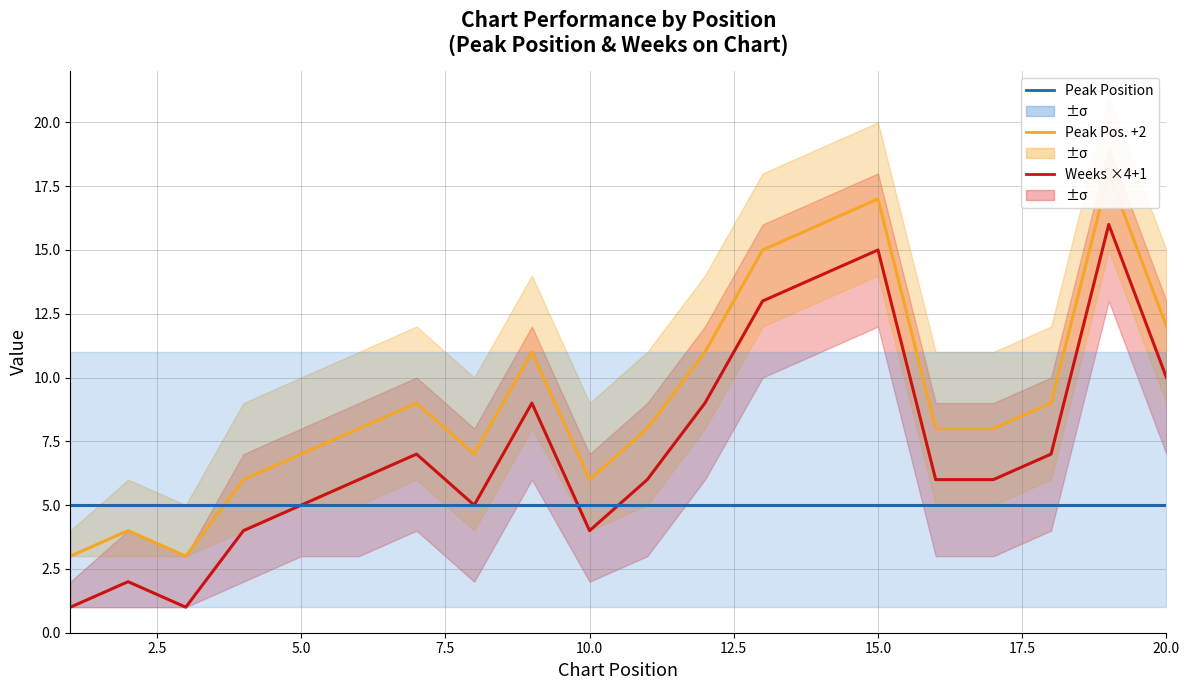

At how many categories does at least one series exceed 15?

3